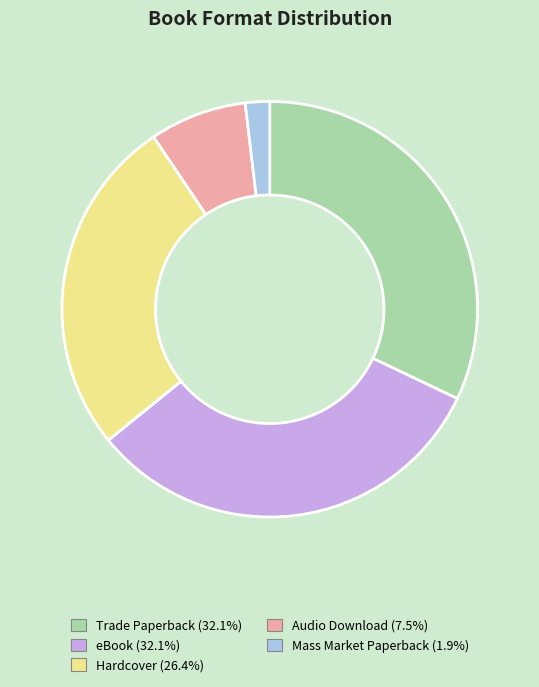

Is there any slice that represents more than half of the pie?

No